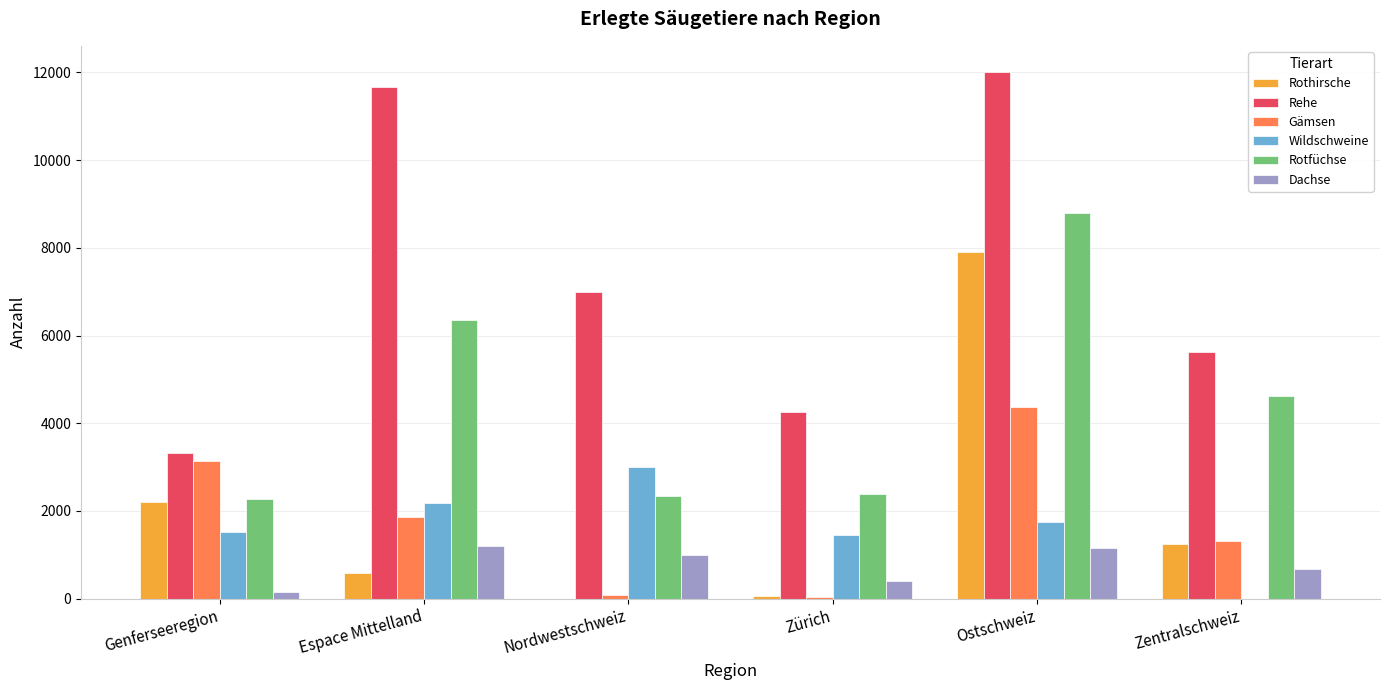

How many data points does each series have?

6